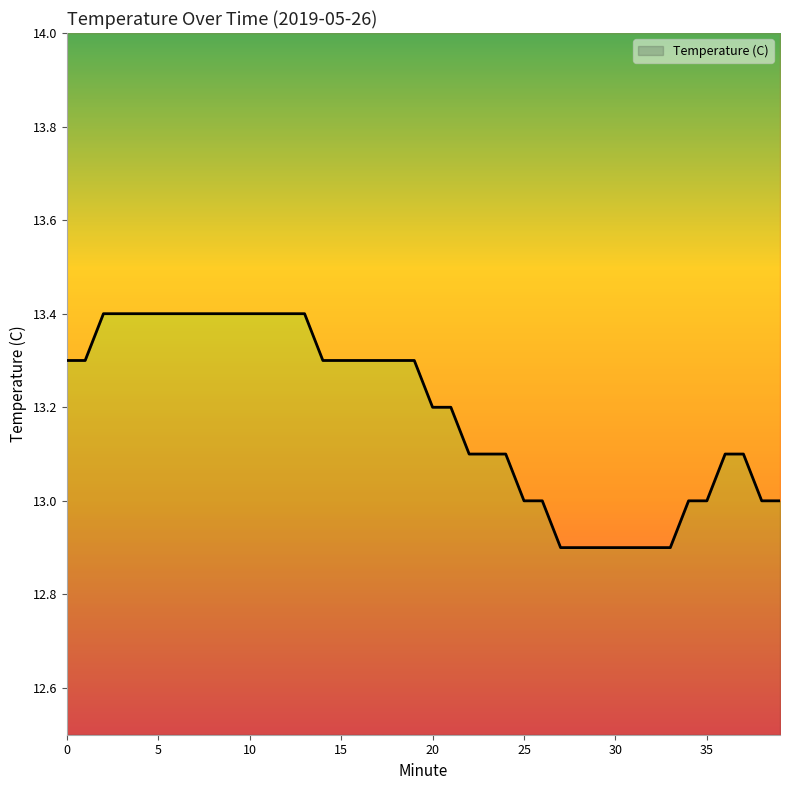

True or false: the data shows 13.3 at 16.

True